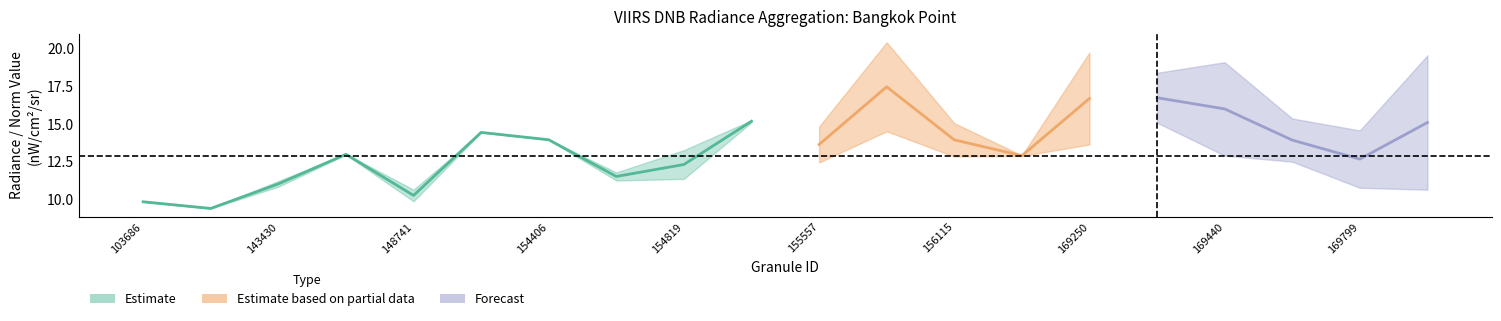

True or false: dnbrad and rade9_aggzone_norm intersect in this chart.

False